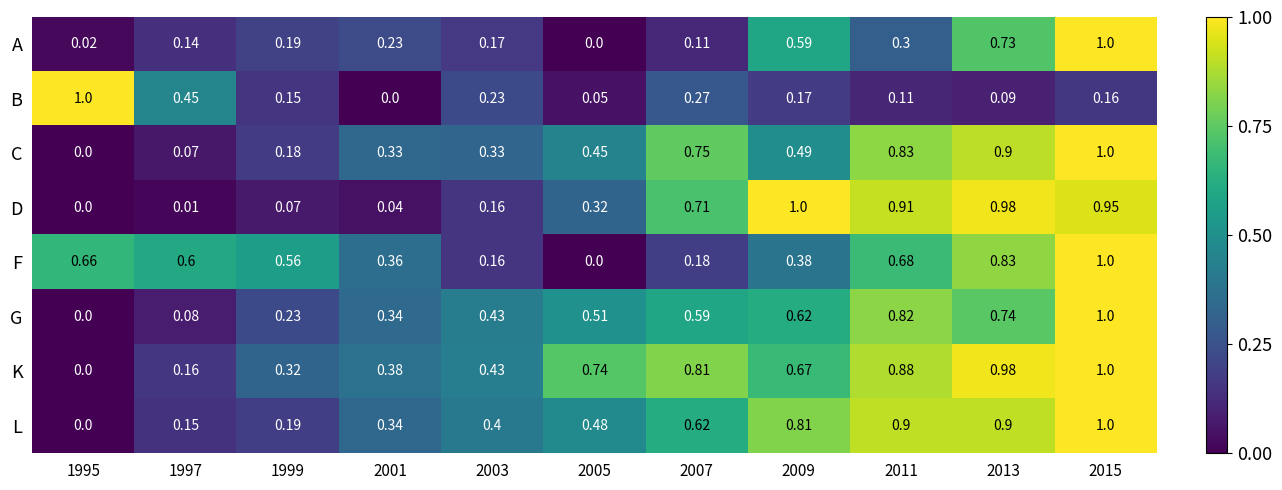

How many values in the A series exceed 0?

10